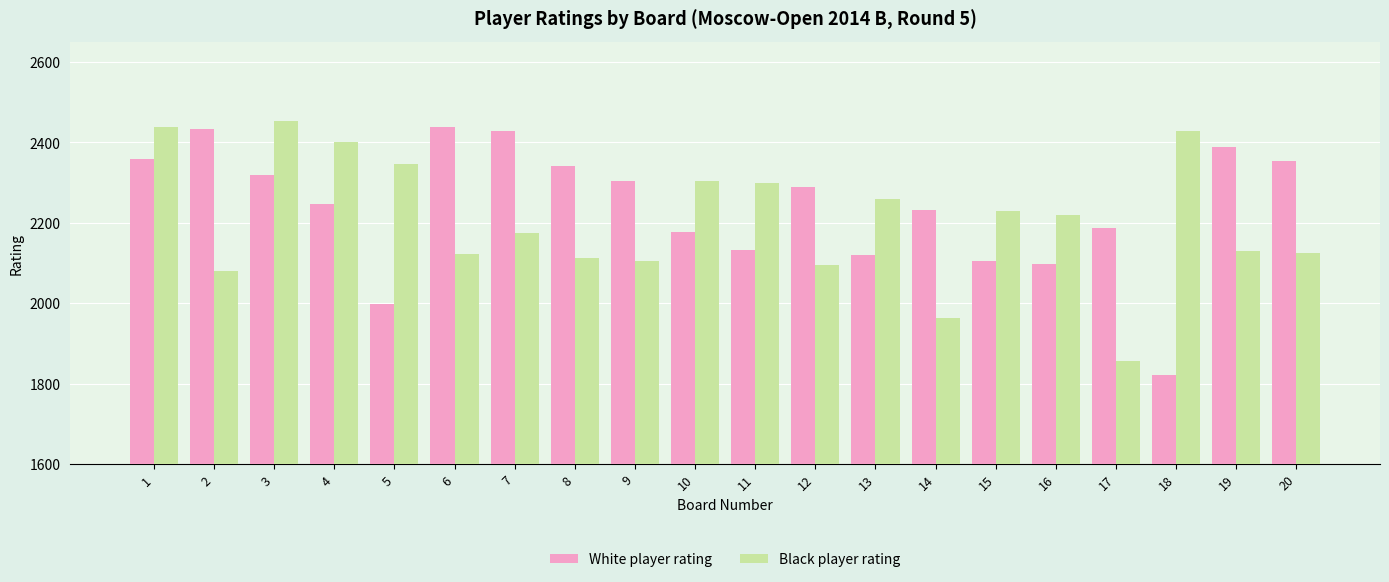

Which series has the largest range (max minus min)?

White player rating